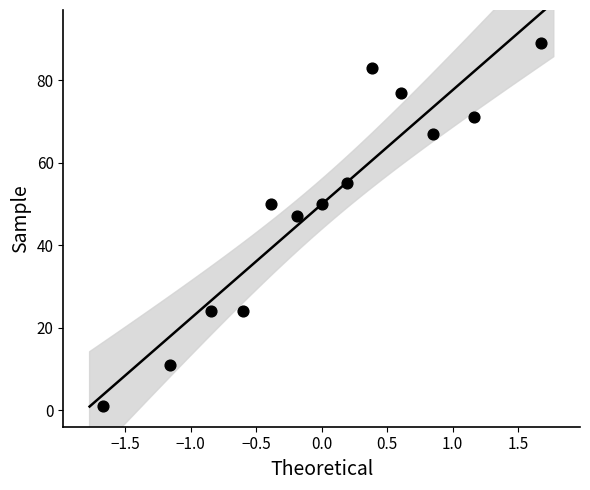

What is the range of Y values (max minus min)?

88